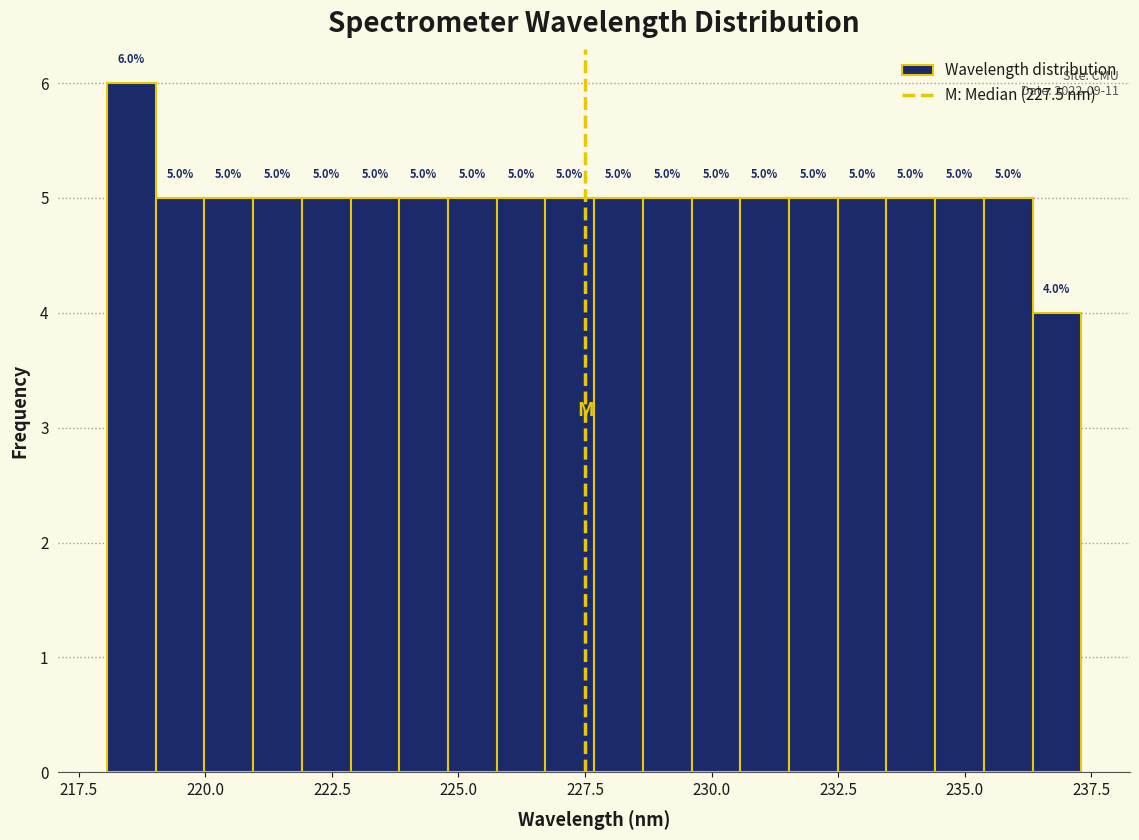

Around what value on the x-axis is the tallest bar? Give the approximate position of its centre, as read against the axis.

218.5